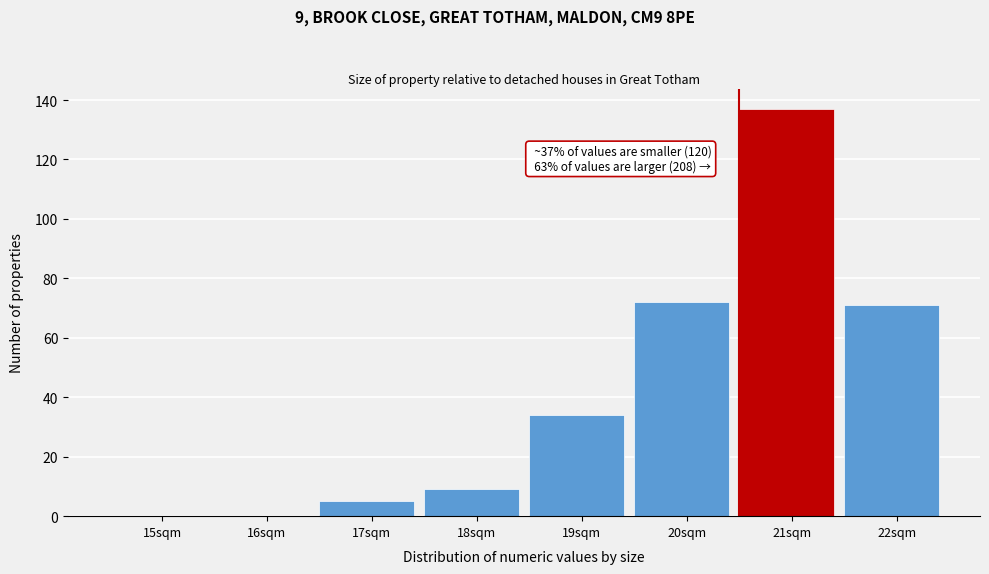

Reading left to right, what are all the values shown in this chart?

15sqm=0	16sqm=0	17sqm=5	18sqm=9	19sqm=34	20sqm=72	21sqm=137	22sqm=71